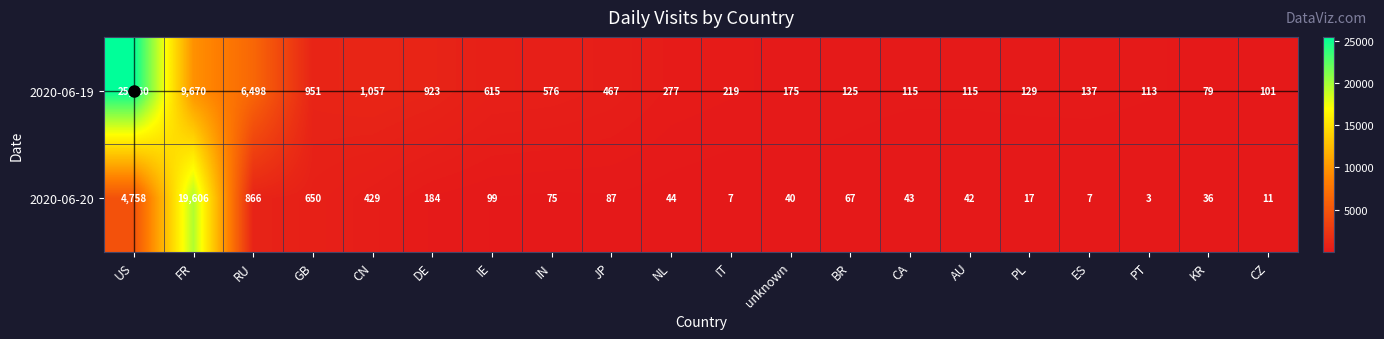

What is the spread (max minus min) of values at PT?

110